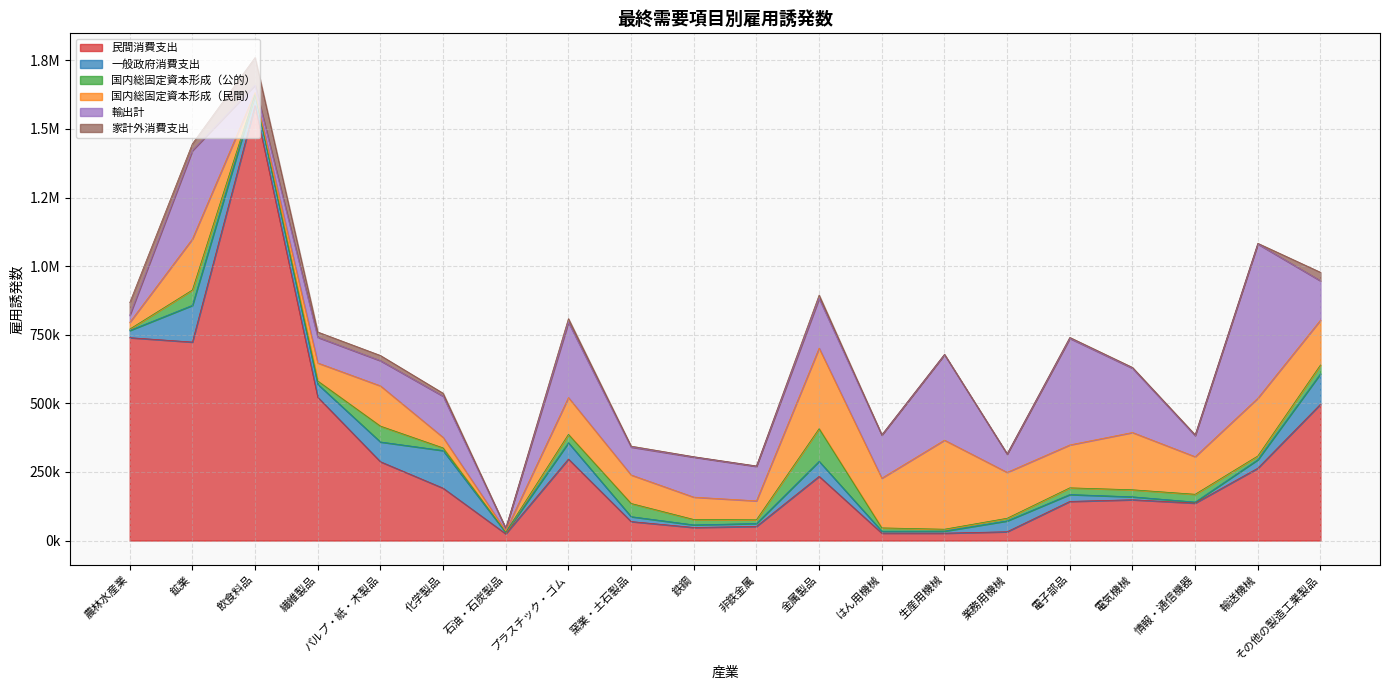

True or false: 一般政府消費支出 has a value of 111148.4 at その他の製造工業製品.

True